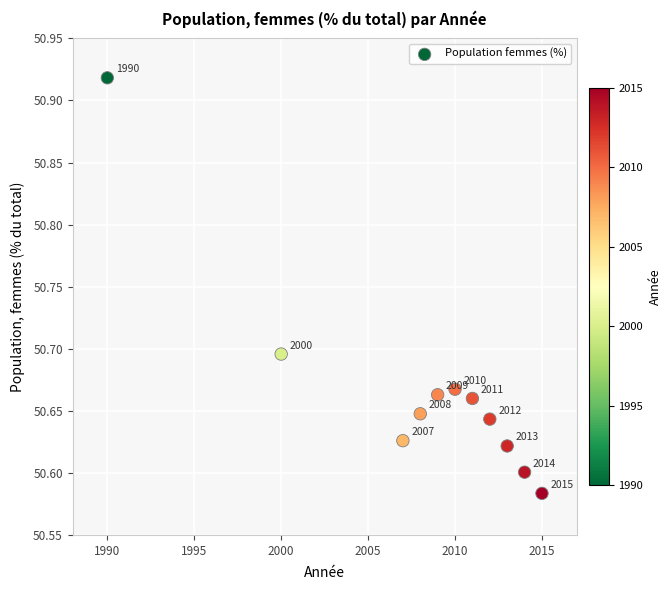

What is the range of Y values (max minus min)?

0.3